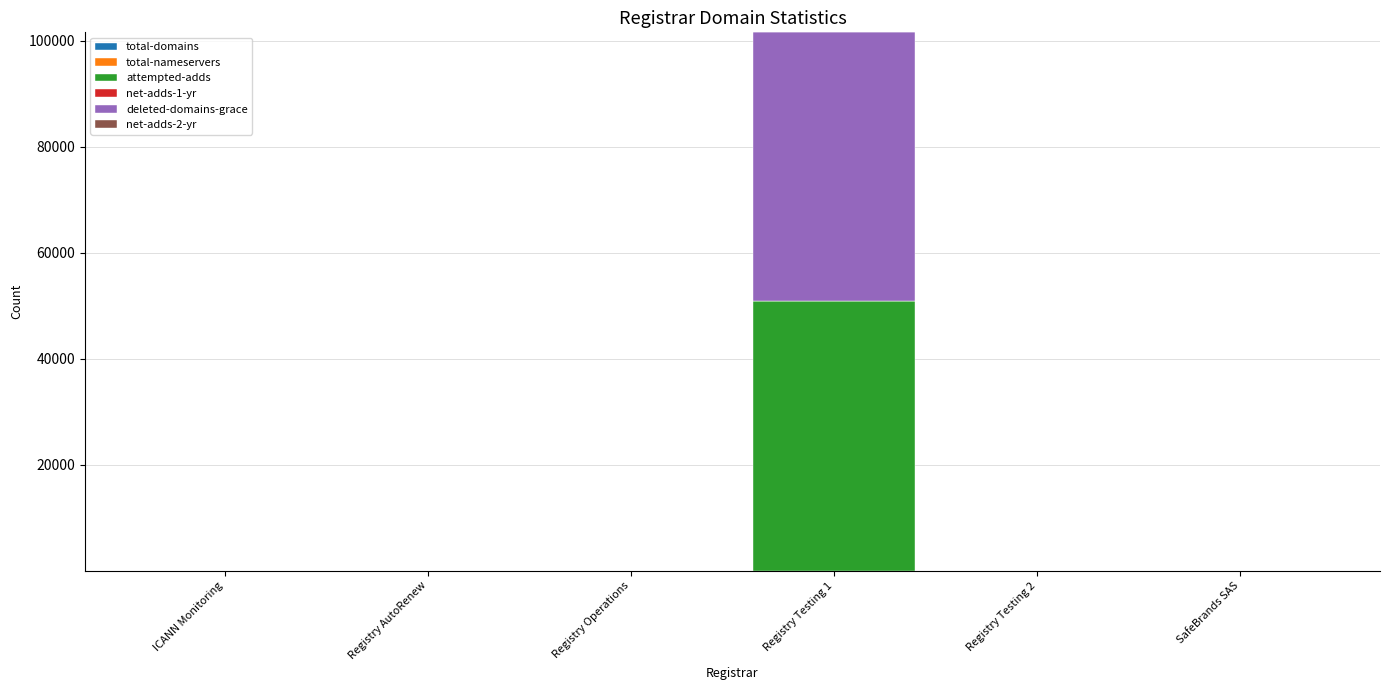

At which category is the sum across all series the highest?

Registry Testing 1